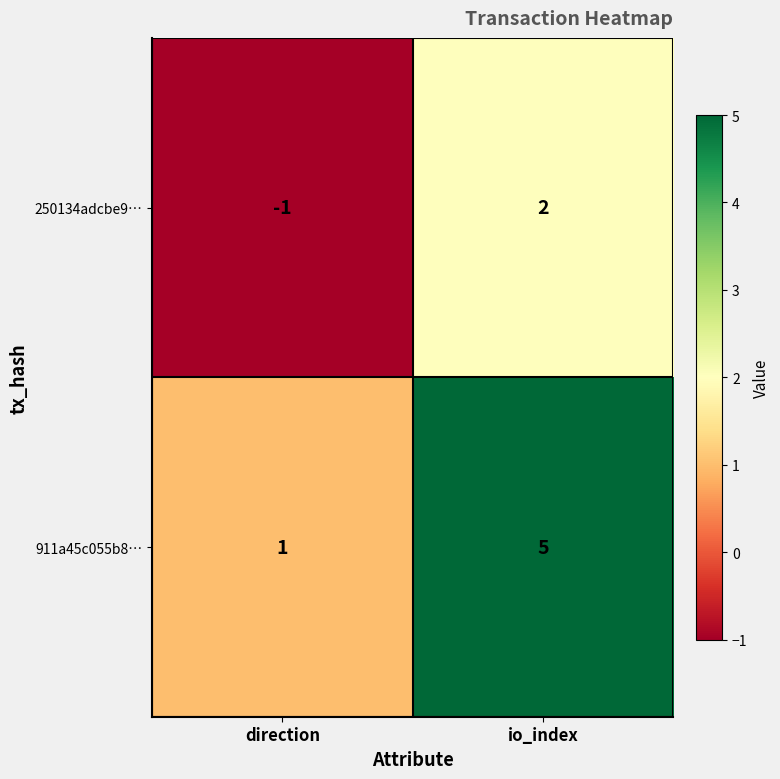

At which label is 250134adcbe9… closest to 0?

direction